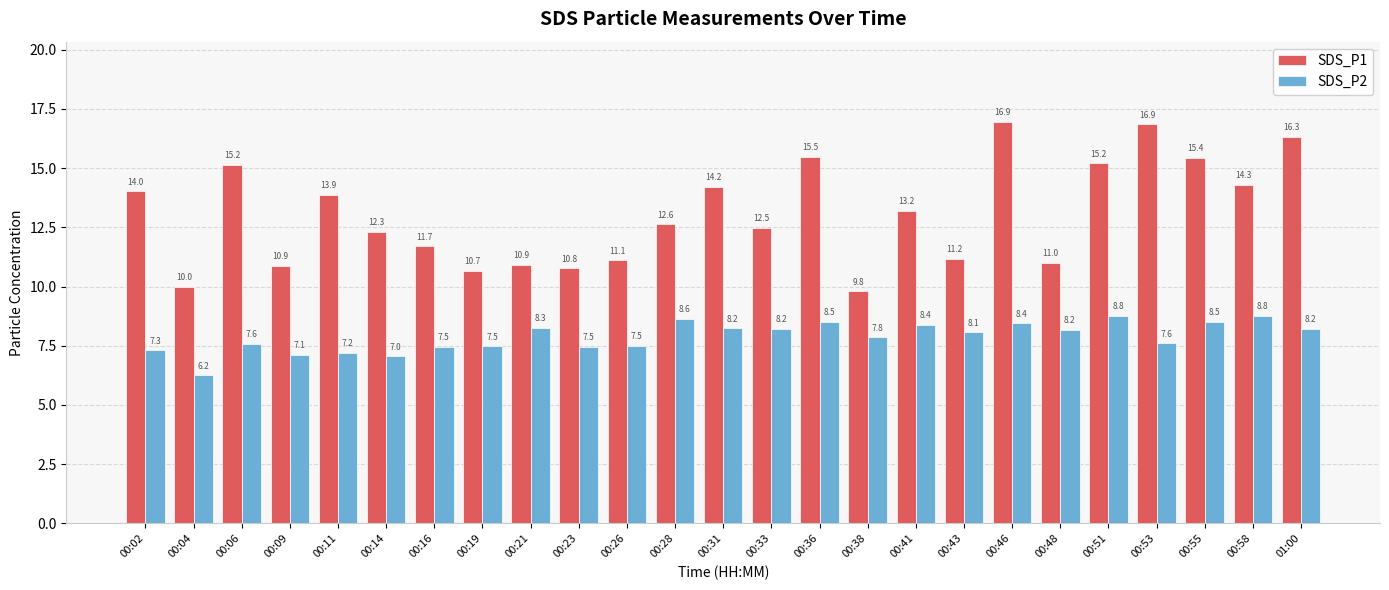

True or false: SDS_P1 has a value of 3.2 at 00:19.

False